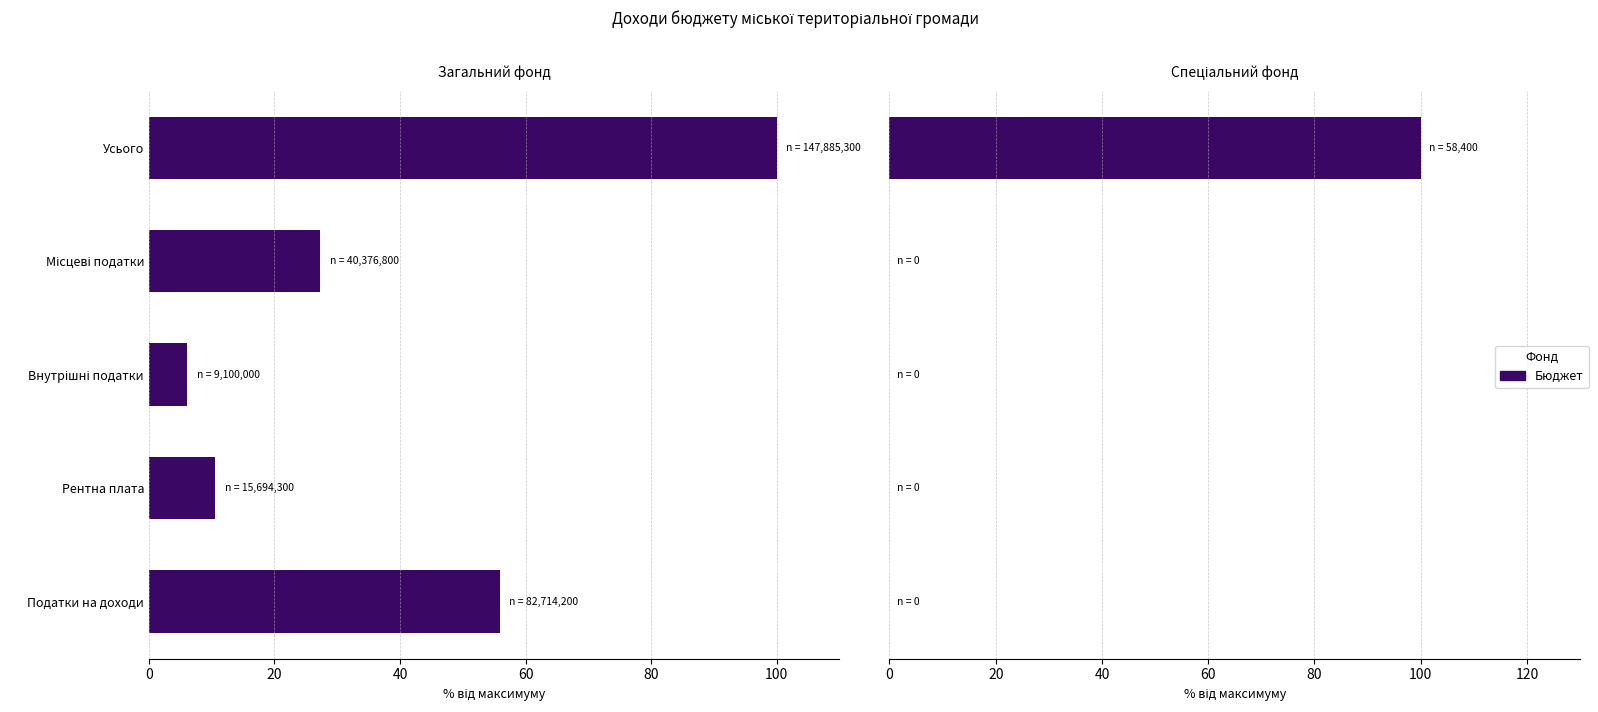

Which has a higher value, Усього or Місцеві податки?

Усього